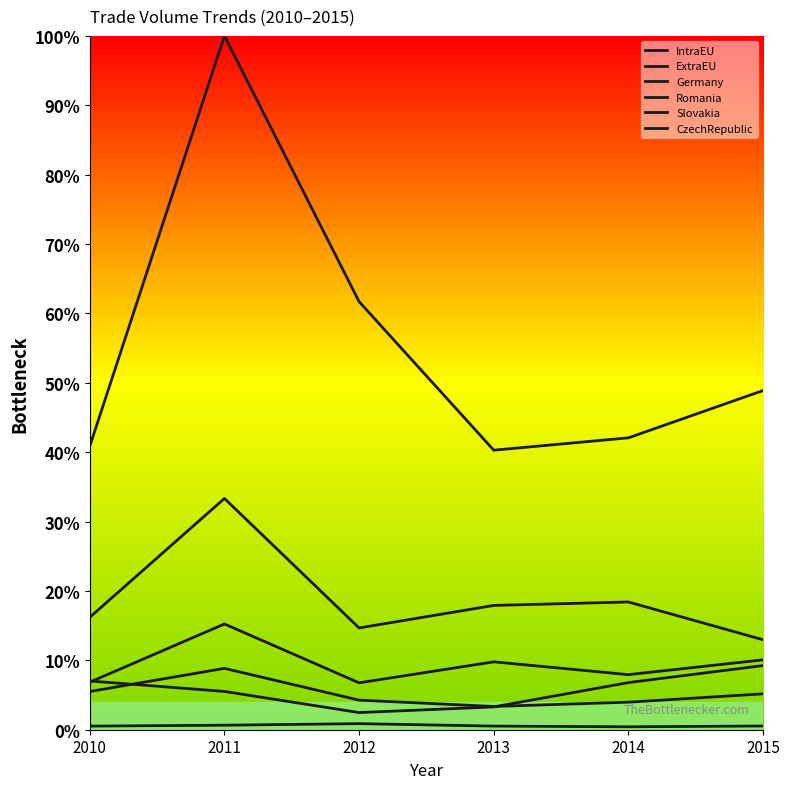

At which category is the sum across all series the highest?

2011